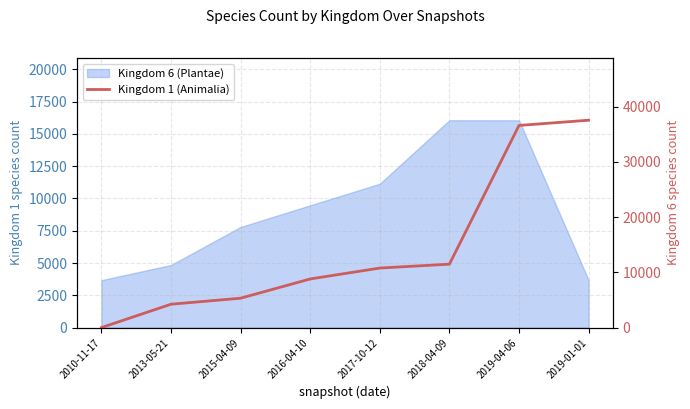

What is the label of the 1st point from the right?

2019-01-01